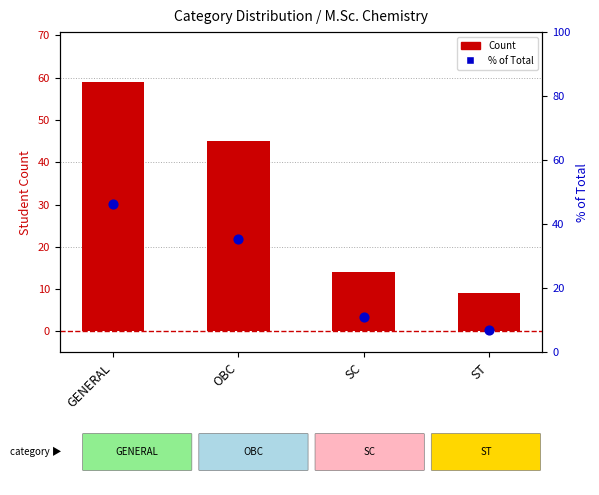

At which category is the sum across all series the highest?

GENERAL